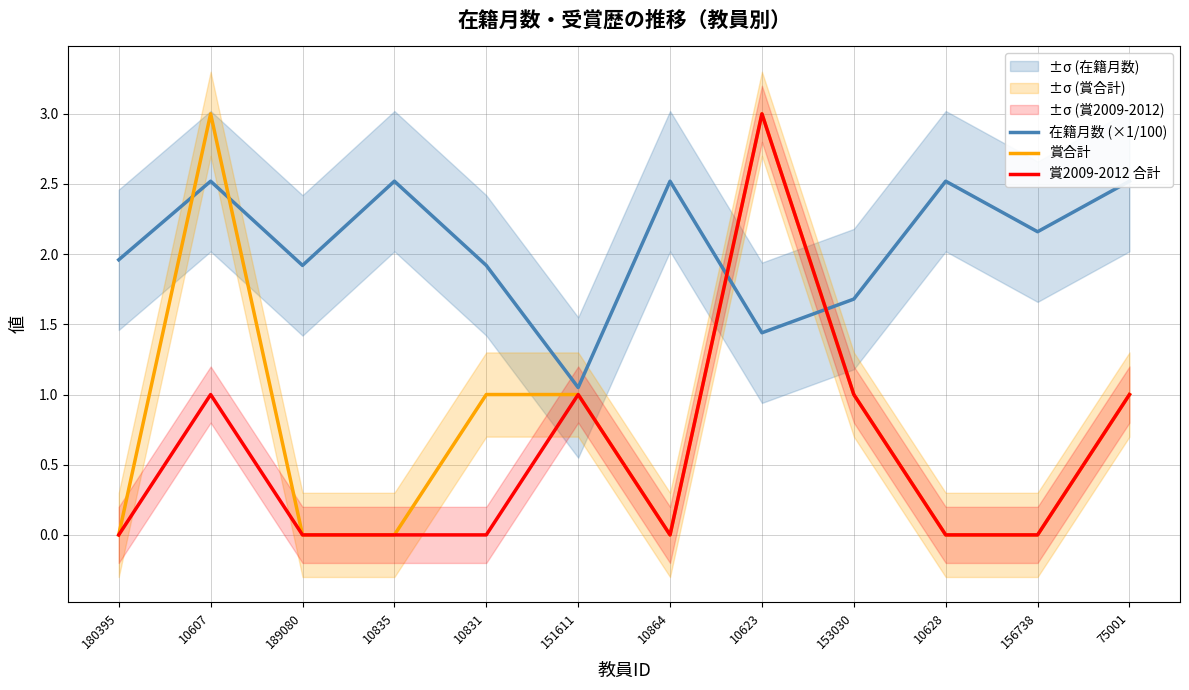

At which category does the chart reach its minimum across all series?

180395